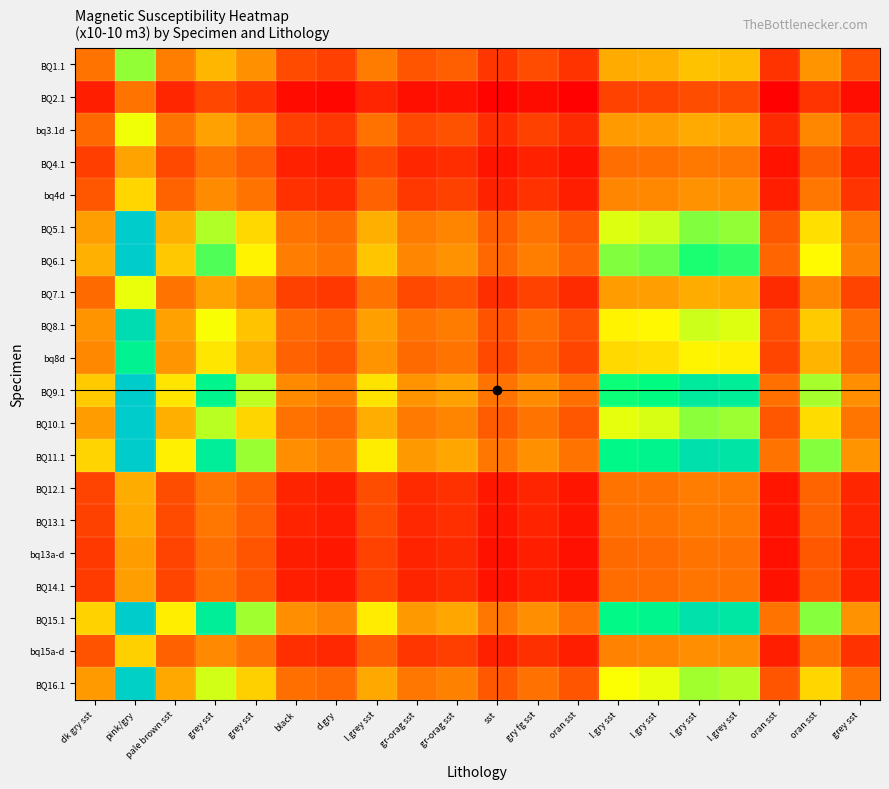

What is the spread (max minus min) of values at sst?

0.8